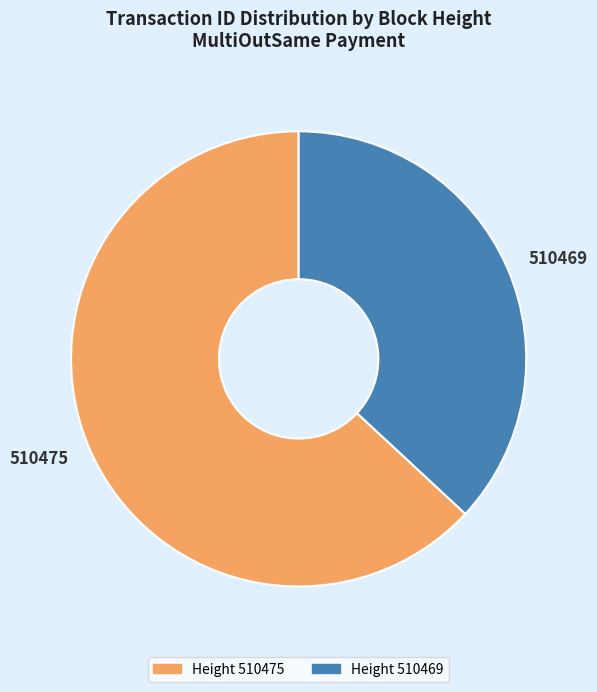

Rank the categories by value from highest to lowest.

510475, 510469